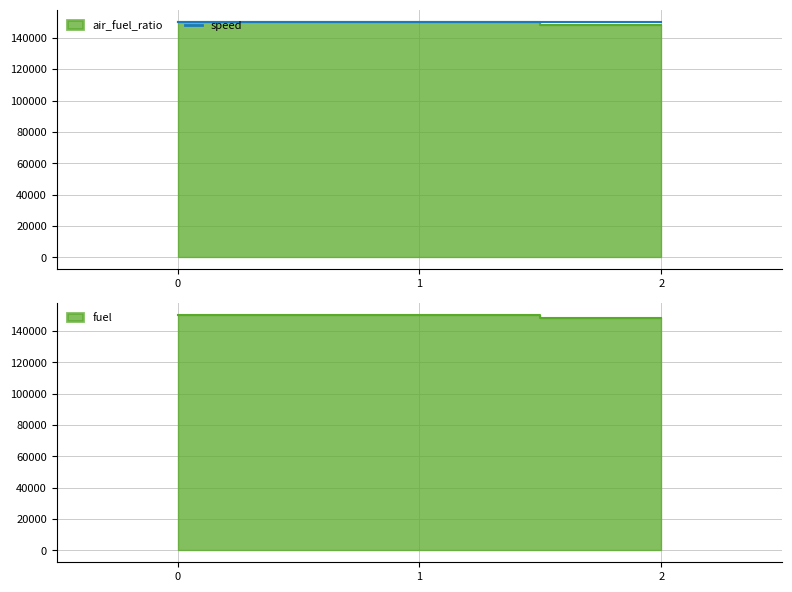

What is the difference between the second highest and minimum values?

1937